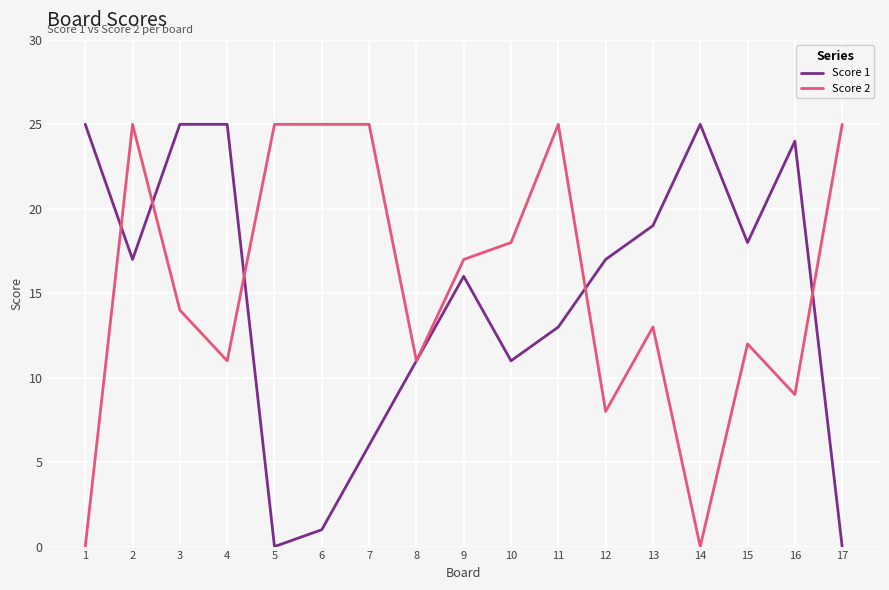

At which category does Score 1 reach its first local valley?

2